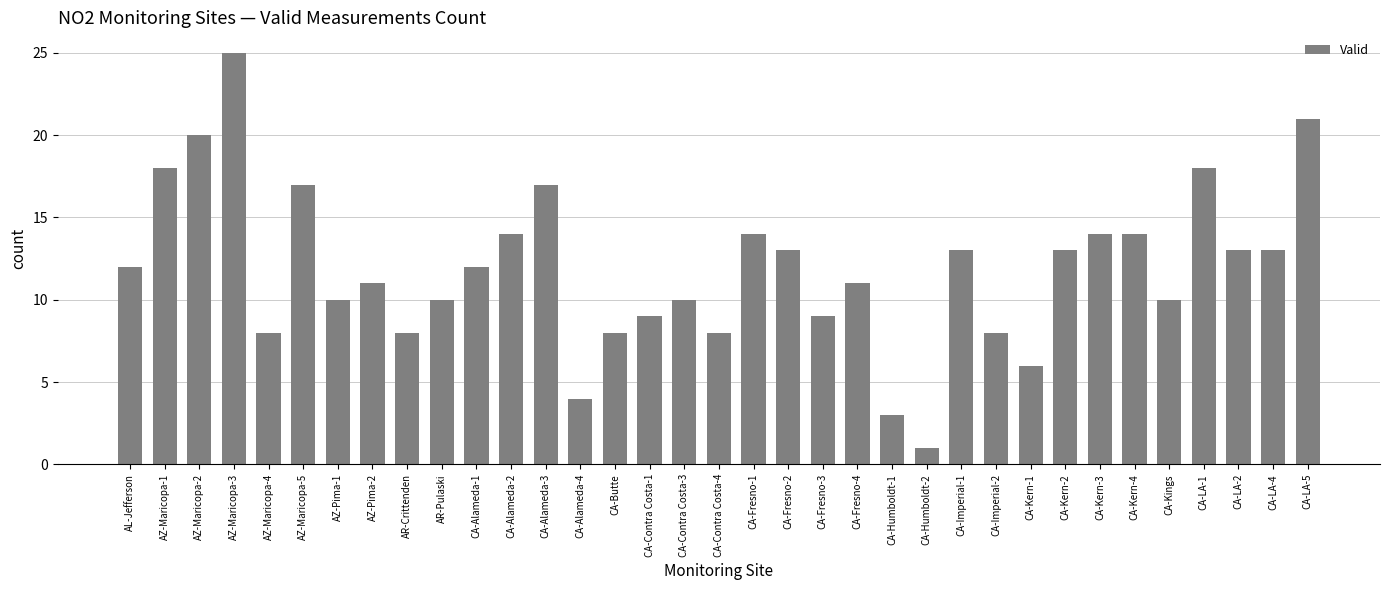

What is the minimum value shown in the chart?

1